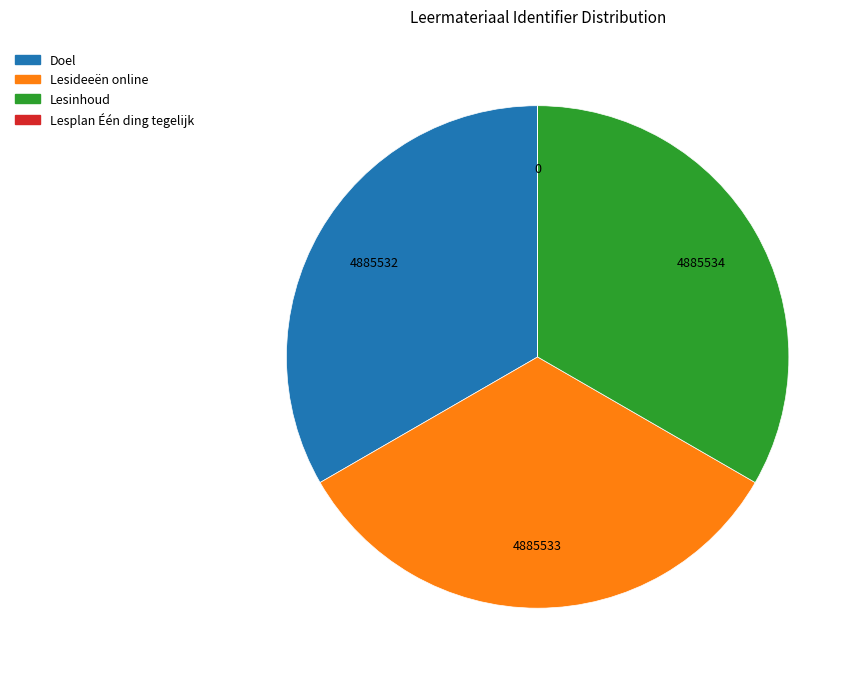

Is the sum of Lesideeën online and Doel greater than half?

Yes